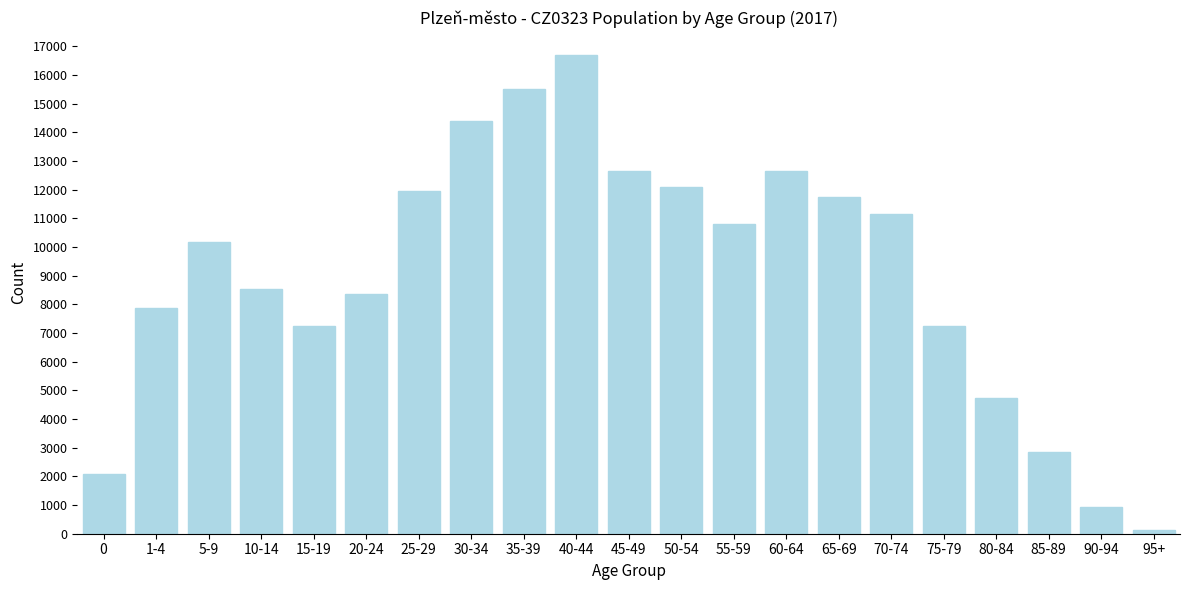

Which category has the lowest value across all series?

95+